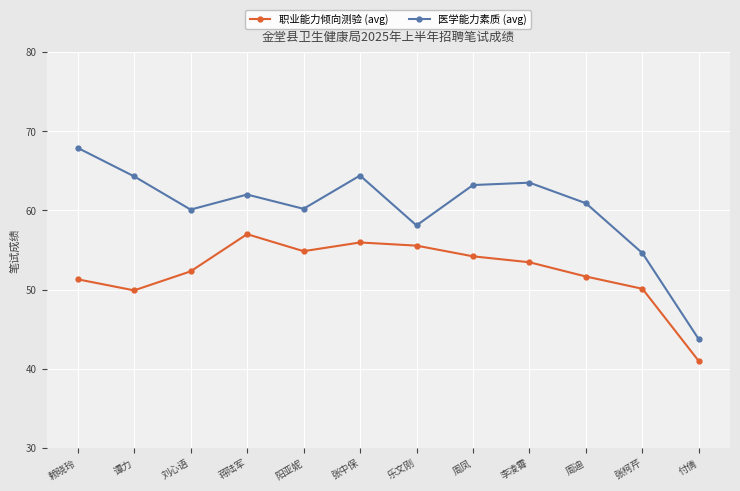

How many lines are shown in the chart?

2